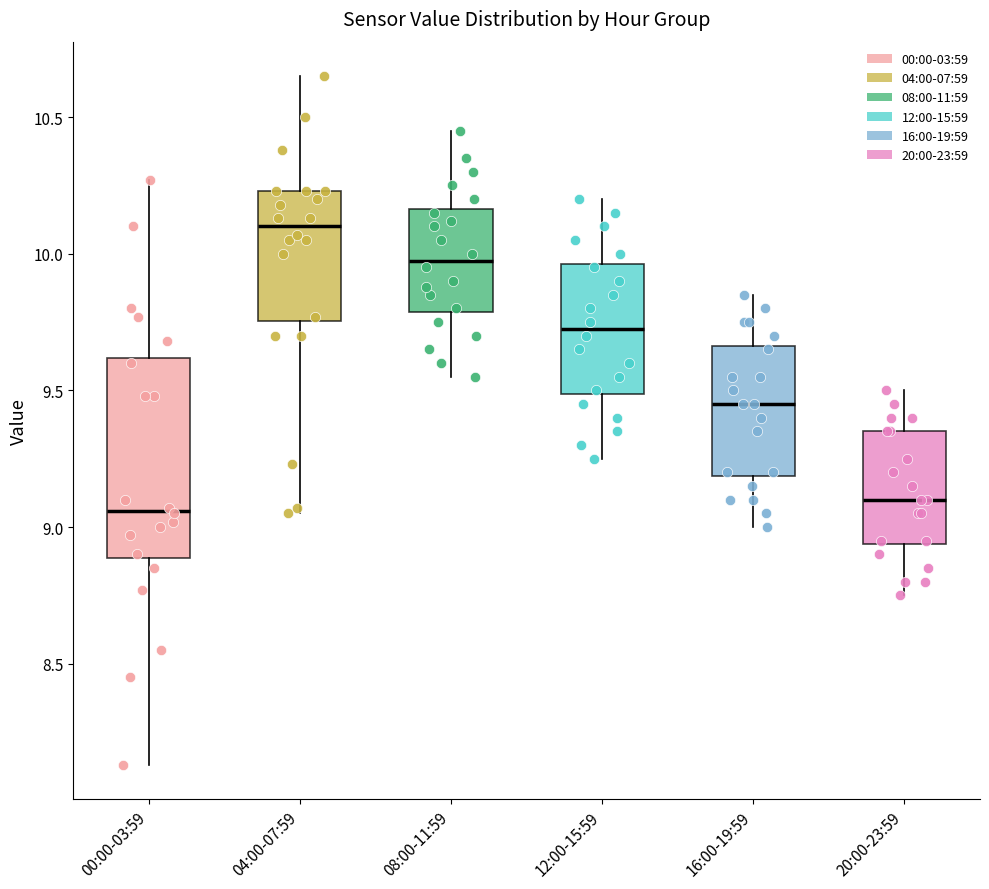

Reading left to right, transcribe this box plot: for each box, give where its median line is, the range the box spans, and where its two whiskers end, as read against the y-axis. The values are not printed on the chart, so give them approximately, as read against the axis.

00:00-03:59: median 9.05, box 8.90 to 9.60, whiskers 8.15 to 10.25
04:00-07:59: median 10.10, box 9.75 to 10.25, whiskers 9.05 to 10.65
08:00-11:59: median 10.00, box 9.80 to 10.15, whiskers 9.55 to 10.45
12:00-15:59: median 9.75, box 9.50 to 9.95, whiskers 9.25 to 10.20
16:00-19:59: median 9.45, box 9.20 to 9.65, whiskers 9.00 to 9.85
20:00-23:59: median 9.10, box 8.95 to 9.35, whiskers 8.75 to 9.50